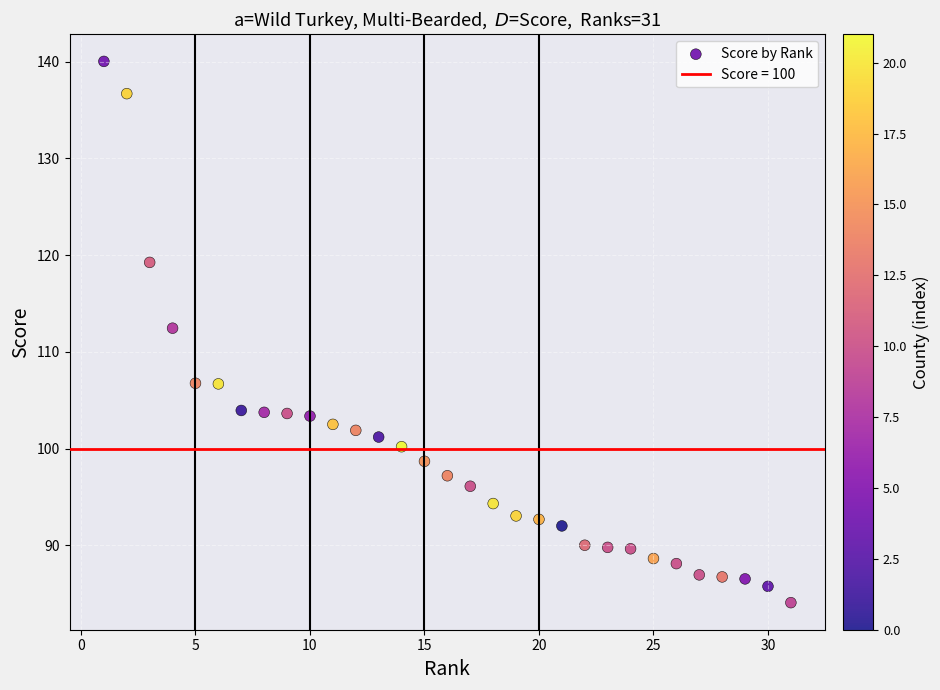

What is the range of X values (max minus min)?

30.0